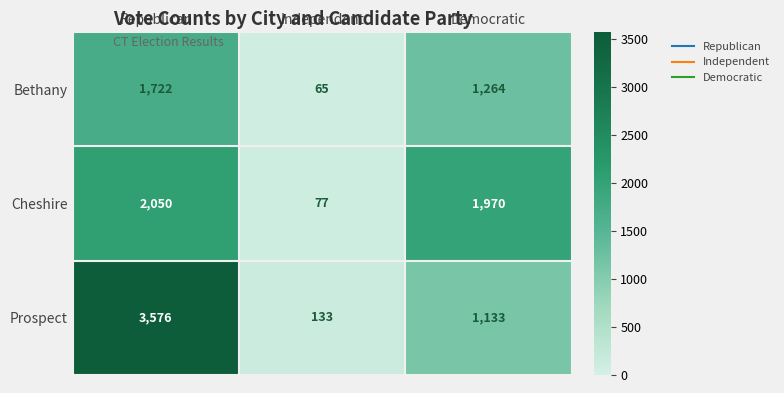

Count the number of categories in the chart.

3